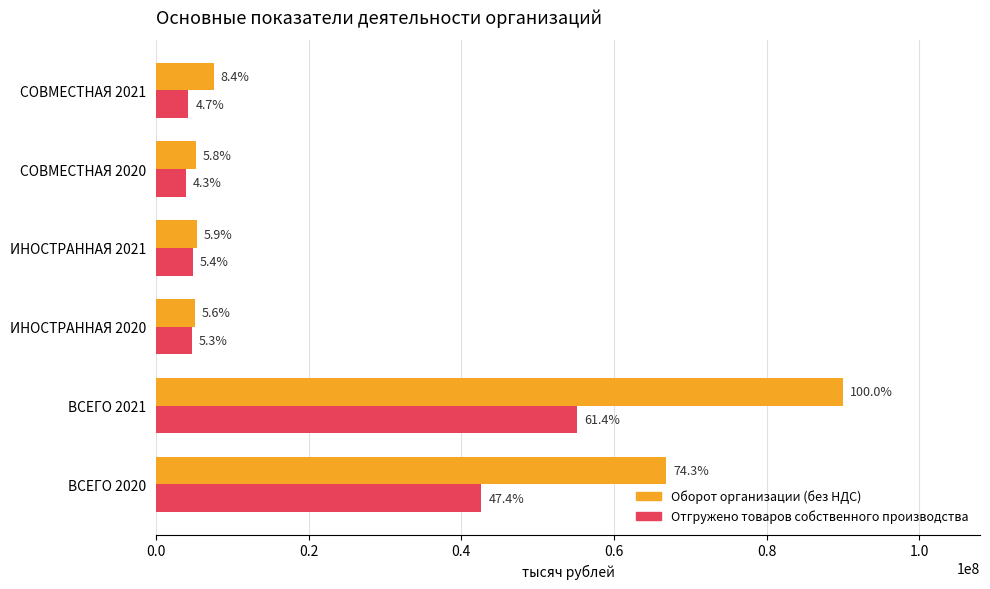

Reading right to left, transcribe all the data shown in this chart.

Оборот организации (без НДС): 7590663.8	5190746.1	5330859.2	5059888.3	89978921.7	66883232.5
Отгружено товаров собственного производства: 4256236.1	3894918.4	4852948.4	4755344.1	55213155.3	42643524.7